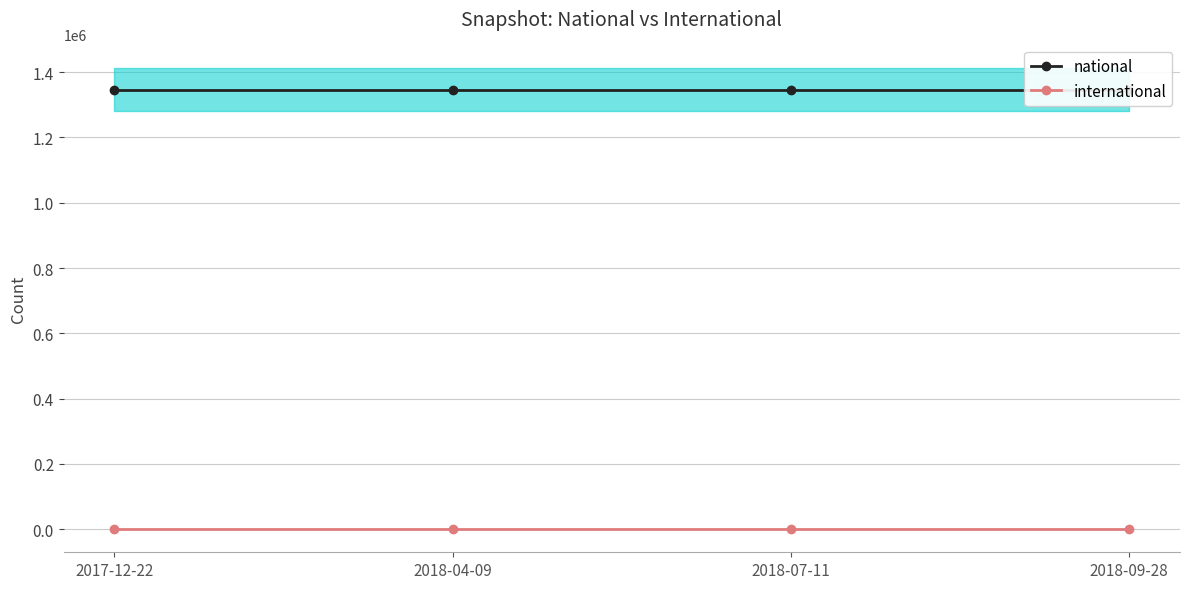

True or false: national has more than 1 interior local peaks.

False